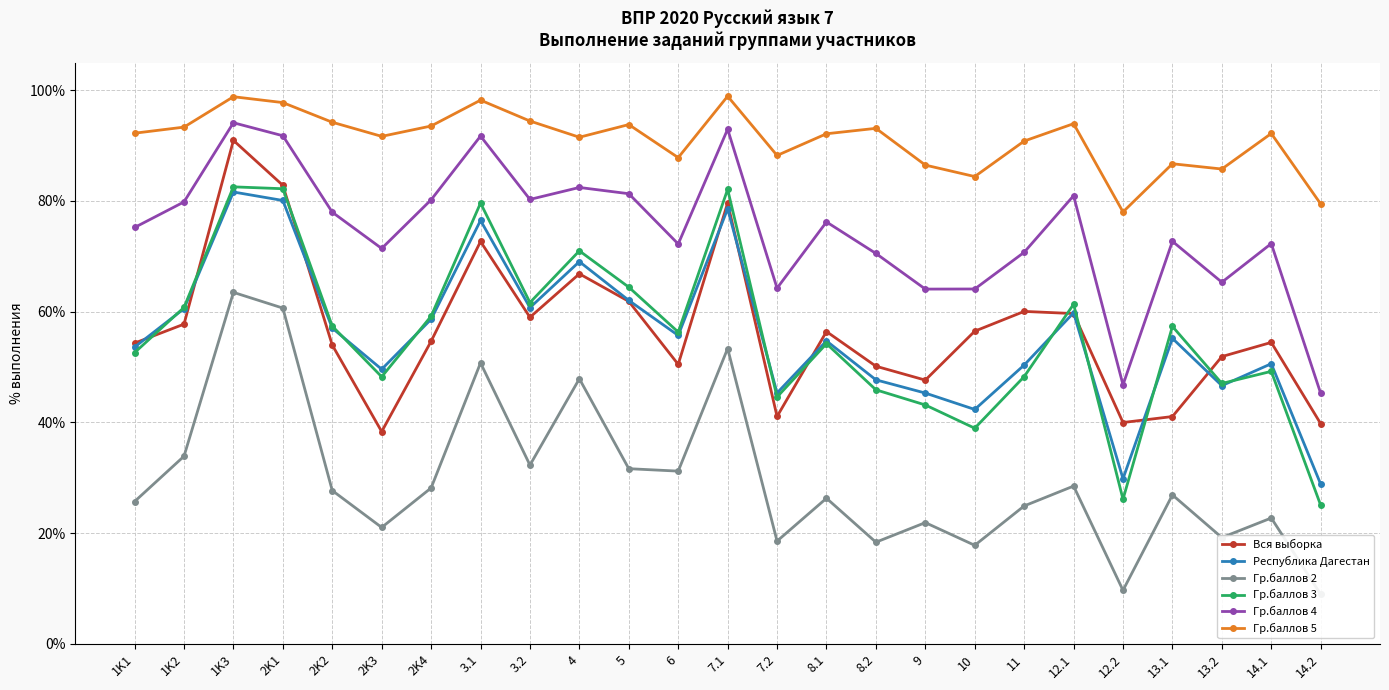

Where does the Гр.баллов 5 series first go above 92?

1K1